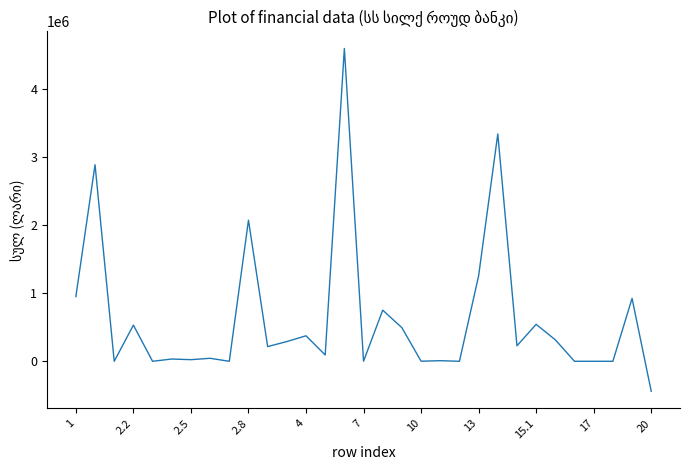

What is the smallest value displayed?

-440232.9